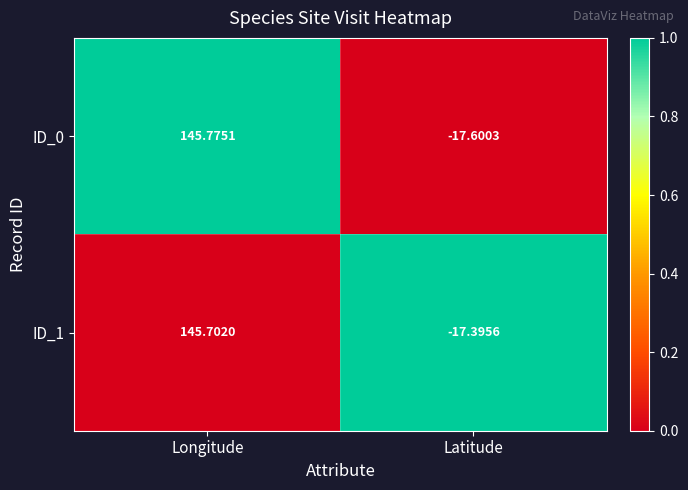

Where does the ID_0 series first go above 145?

Longitude